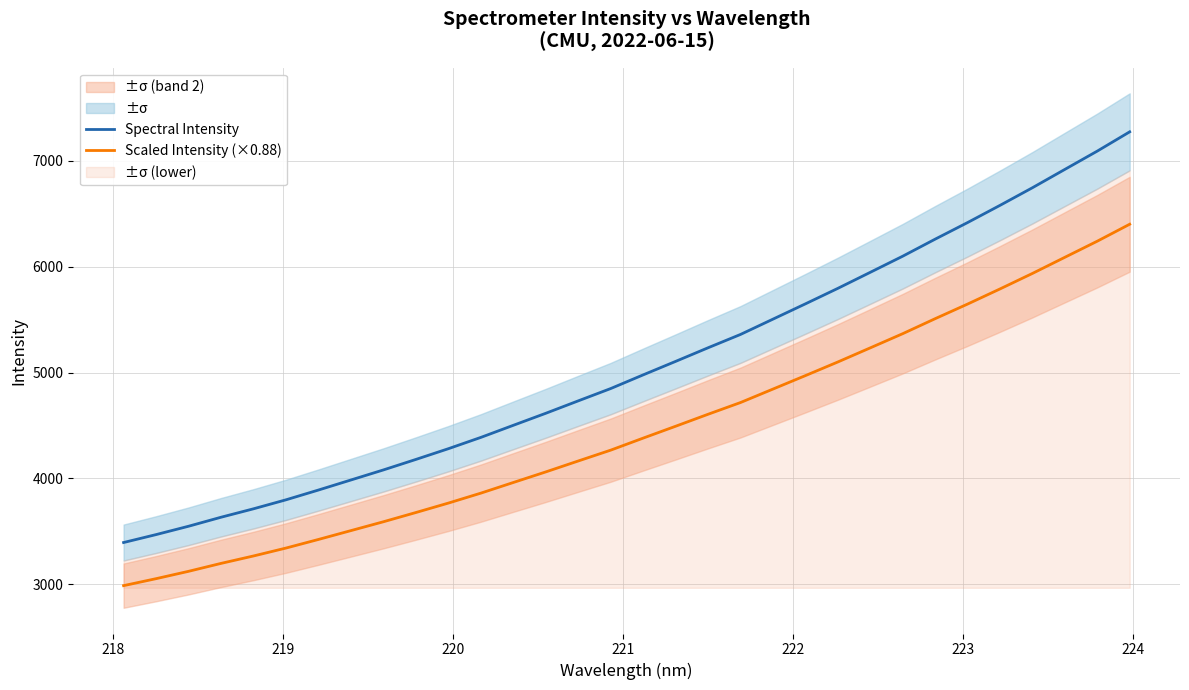

What is the average value of the Scaled Intensity (×0.88) series?

4455.8